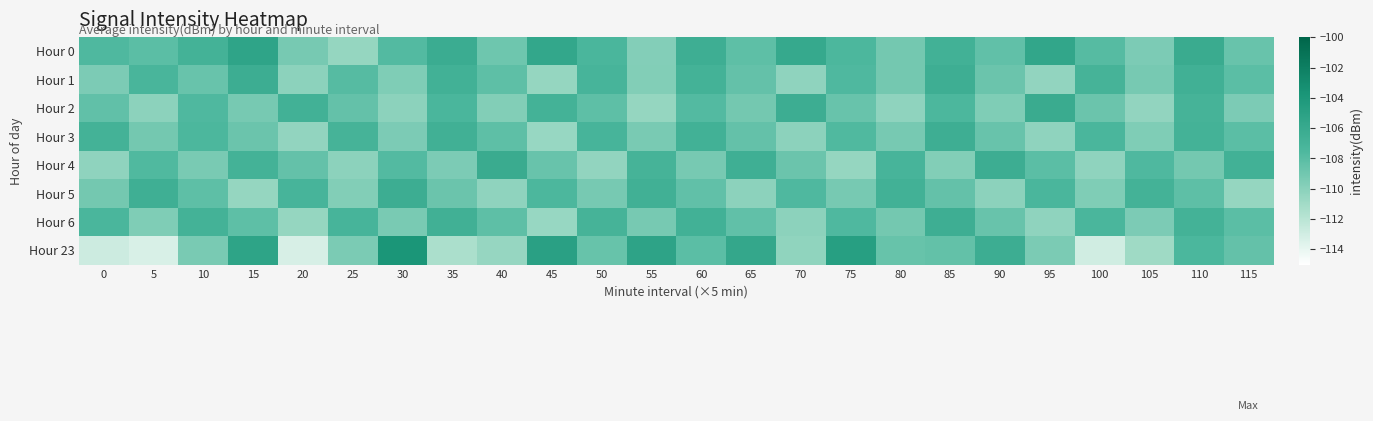

Rank the series by their maximum value, from lowest to highest.

Hour 3, Hour 6, Hour 1, Hour 5, Hour 2, Hour 4, Hour 0, Hour 23